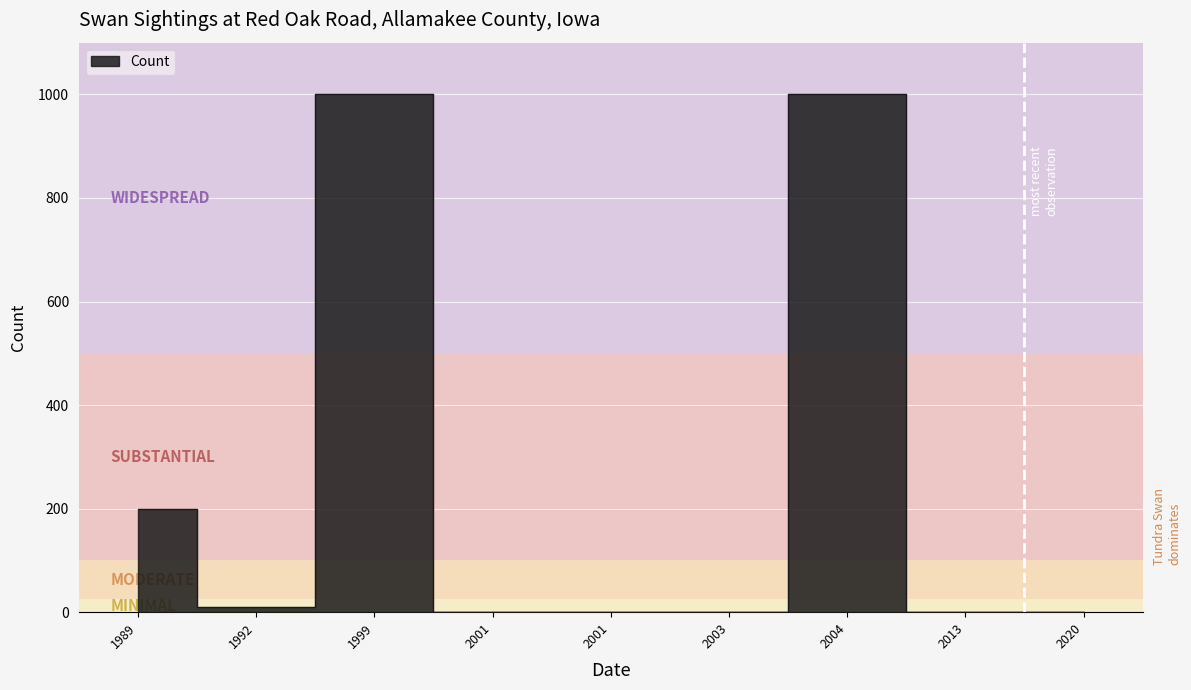

True or false: the data shows 200 at 1989.

True